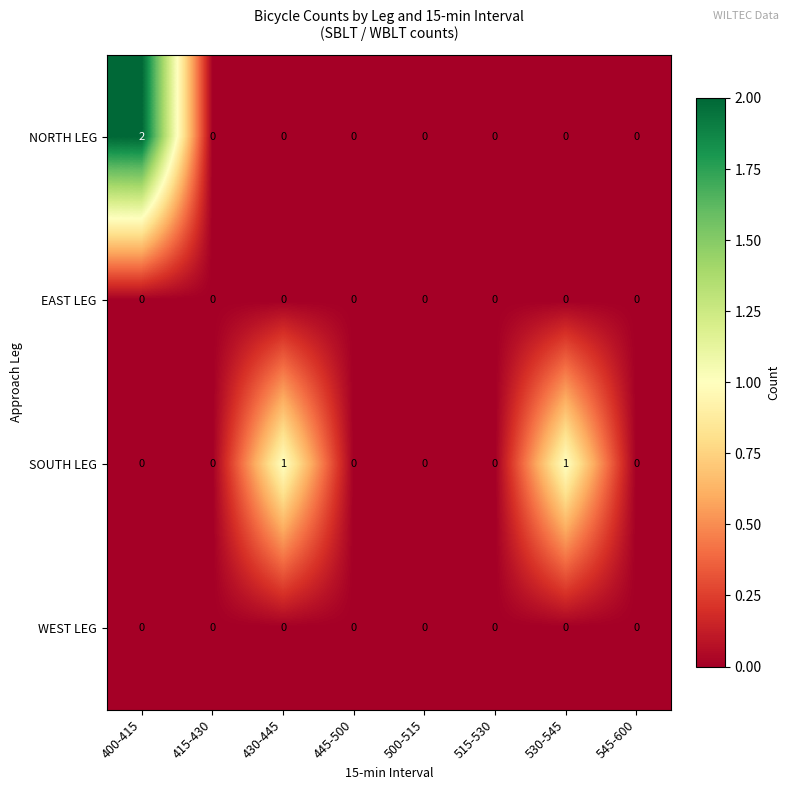

Is it true that EAST LEG equals 0 at 500-515?

True